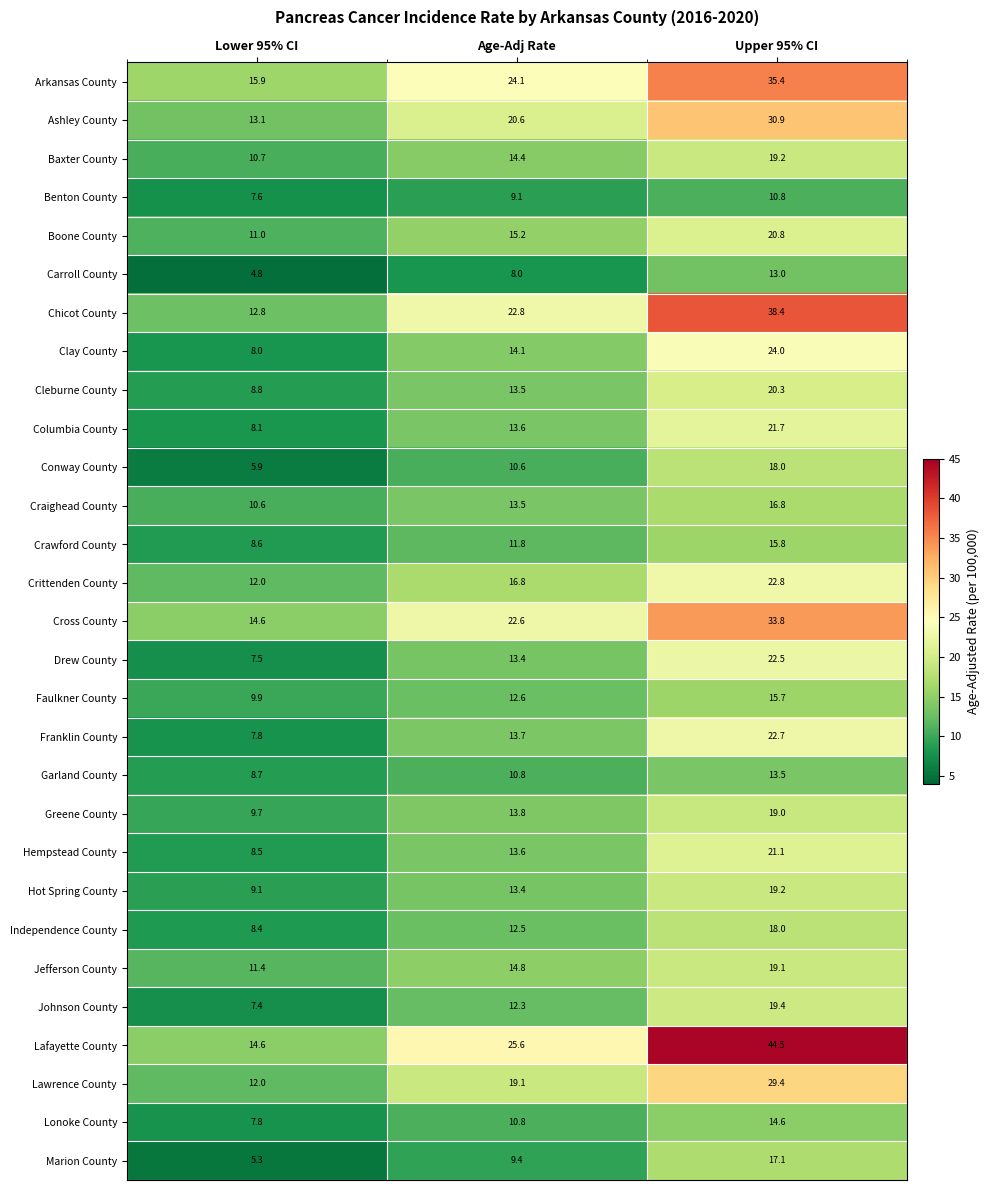

The value of Hempstead County at Age-Adj Rate is 4.3. True or false?

False